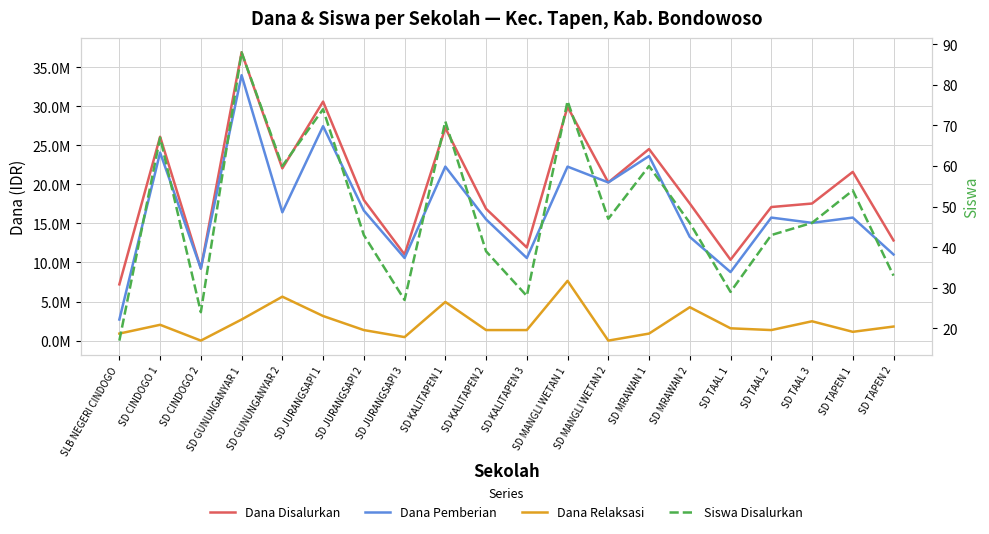

Reading left to right, list all the values displayed in this chart.

Dana Disalurkan: SLB NEGERI CINDOGO=7200000	SD CINDOGO 1=26100000	SD CINDOGO 2=9225000	SD GUNUNGANYAR 1=36900000	SD GUNUNGANYAR 2=22050000	SD JURANGSAPI 1=30600000	SD JURANGSAPI 2=18000000	SD JURANGSAPI 3=11025000	SD KALITAPEN 1=27225000	SD KALITAPEN 2=16875000	SD KALITAPEN 3=11925000	SD MANGLI WETAN 1=29925000	SD MANGLI WETAN 2=20250000	SD MRAWAN 1=24525000	SD MRAWAN 2=17550000	SD TAAL 1=10350000	SD TAAL 2=17100000	SD TAAL 3=17550000	SD TAPEN 1=21600000	SD TAPEN 2=12825000
Dana Pemberian: SLB NEGERI CINDOGO=2700000	SD CINDOGO 1=24075000	SD CINDOGO 2=9225000	SD GUNUNGANYAR 1=33975000	SD GUNUNGANYAR 2=16425000	SD JURANGSAPI 1=27450000	SD JURANGSAPI 2=16650000	SD JURANGSAPI 3=10575000	SD KALITAPEN 1=22275000	SD KALITAPEN 2=15525000	SD KALITAPEN 3=10575000	SD MANGLI WETAN 1=22275000	SD MANGLI WETAN 2=20250000	SD MRAWAN 1=23625000	SD MRAWAN 2=13275000	SD TAAL 1=8775000	SD TAAL 2=15750000	SD TAAL 3=15075000	SD TAPEN 1=15750000	SD TAPEN 2=11025000
Dana Relaksasi: SLB NEGERI CINDOGO=900000	SD CINDOGO 1=2025000	SD CINDOGO 2=0	SD GUNUNGANYAR 1=2700000	SD GUNUNGANYAR 2=5625000	SD JURANGSAPI 1=3150000	SD JURANGSAPI 2=1350000	SD JURANGSAPI 3=450000	SD KALITAPEN 1=4950000	SD KALITAPEN 2=1350000	SD KALITAPEN 3=1350000	SD MANGLI WETAN 1=7650000	SD MANGLI WETAN 2=0	SD MRAWAN 1=900000	SD MRAWAN 2=4275000	SD TAAL 1=1575000	SD TAAL 2=1350000	SD TAAL 3=2475000	SD TAPEN 1=1125000	SD TAPEN 2=1800000
Siswa Disalurkan: SLB NEGERI CINDOGO=17	SD CINDOGO 1=67	SD CINDOGO 2=24	SD GUNUNGANYAR 1=88	SD GUNUNGANYAR 2=60	SD JURANGSAPI 1=74	SD JURANGSAPI 2=43	SD JURANGSAPI 3=27	SD KALITAPEN 1=71	SD KALITAPEN 2=39	SD KALITAPEN 3=28	SD MANGLI WETAN 1=76	SD MANGLI WETAN 2=47	SD MRAWAN 1=60	SD MRAWAN 2=46	SD TAAL 1=29	SD TAAL 2=43	SD TAAL 3=46	SD TAPEN 1=54	SD TAPEN 2=33